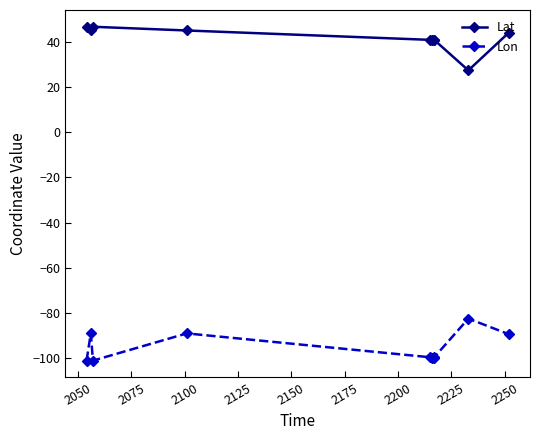

Which series has the widest spread of values?

Lat